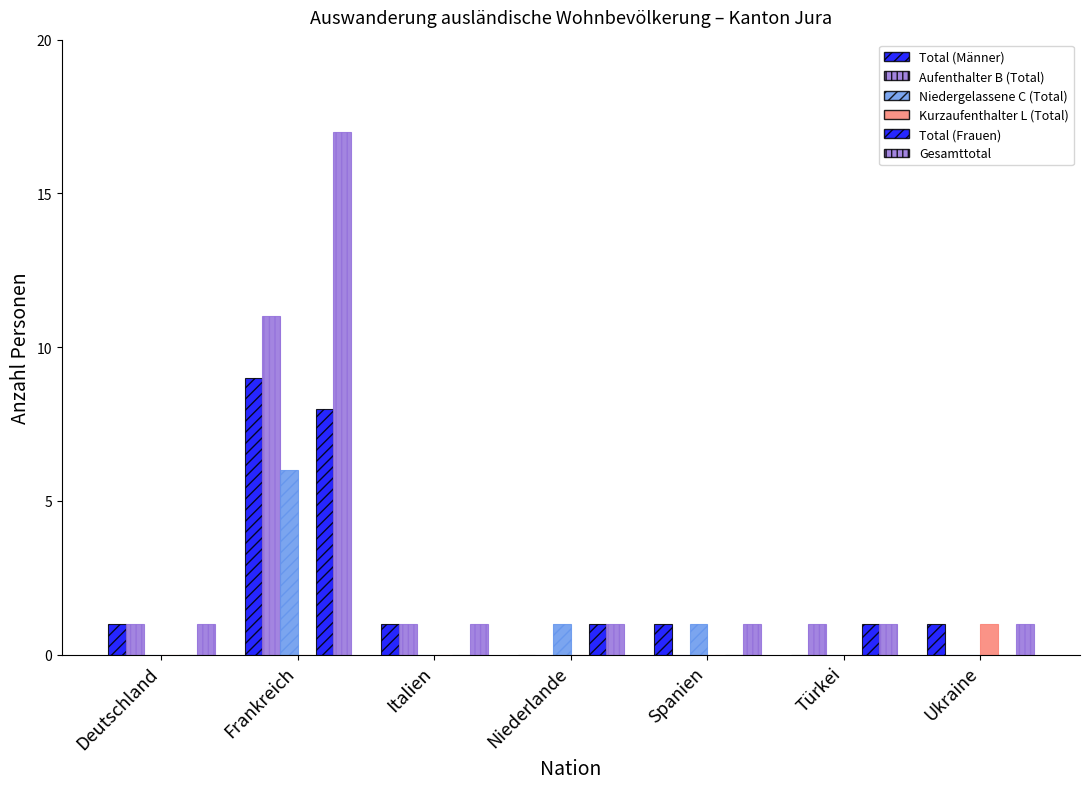

How many distinct data groups are displayed?

6